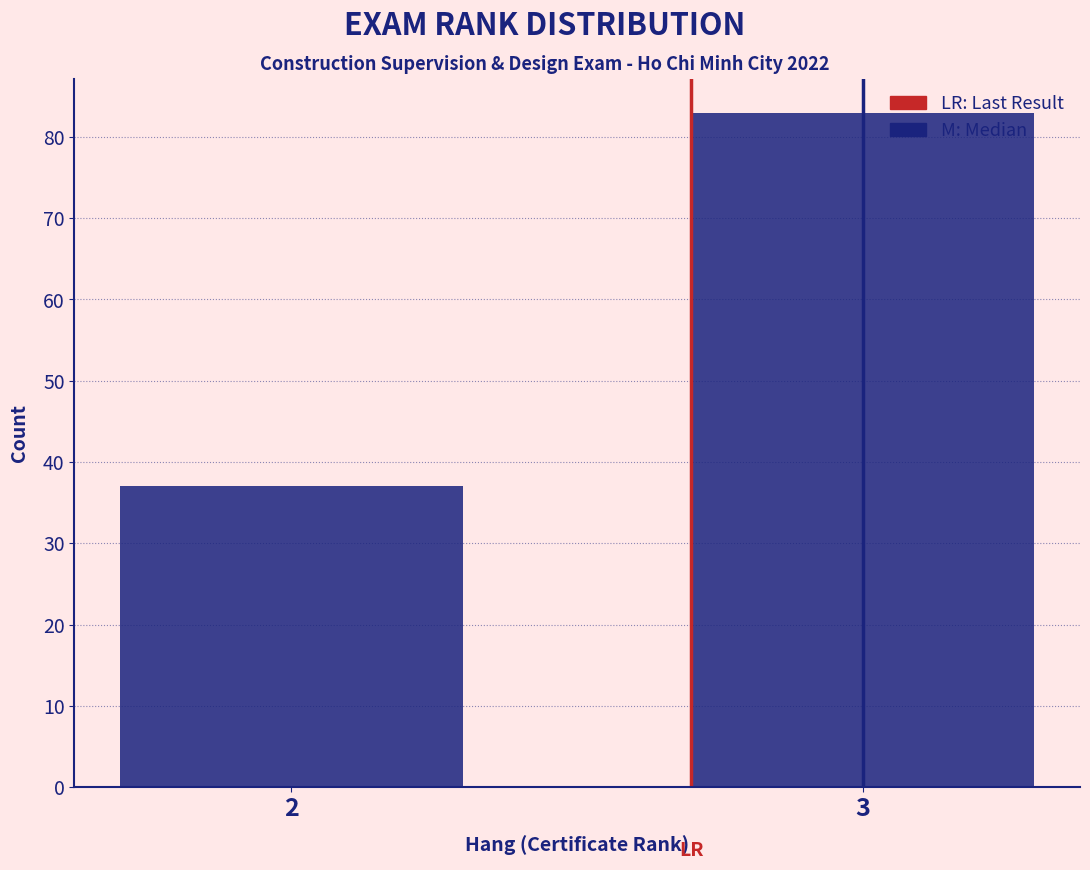

Reading left to right, what are all the values shown in this chart?

37	83